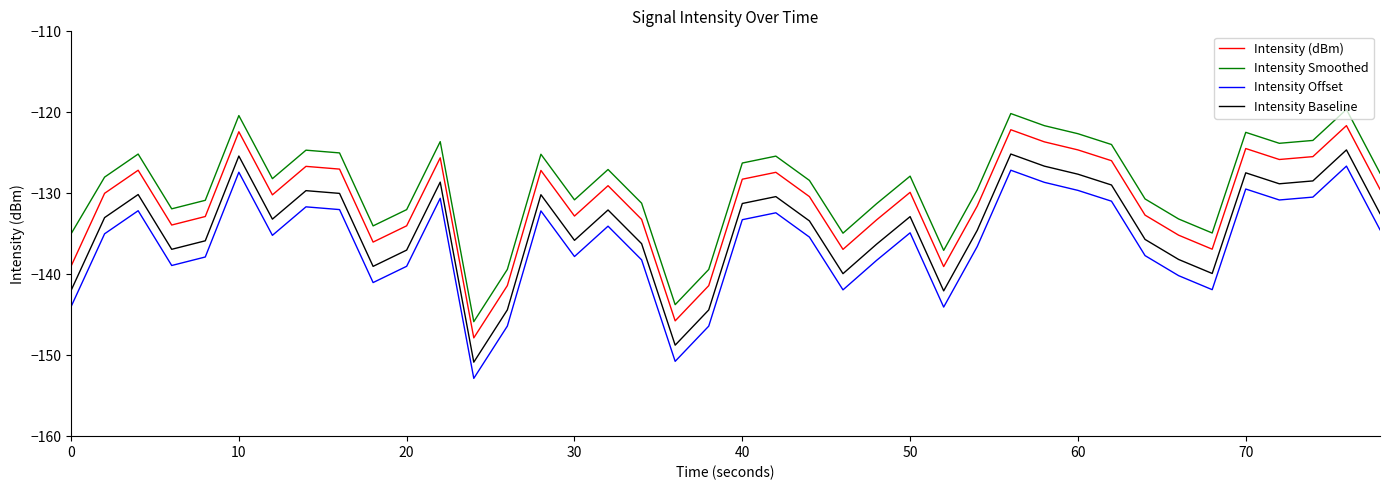

True or false: Intensity Baseline and Intensity Smoothed intersect in this chart.

False